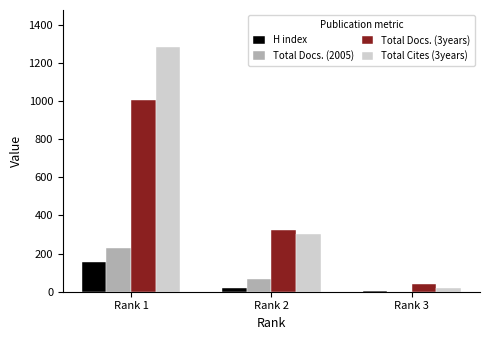

Which series has the largest range (max minus min)?

Total Cites (3years)